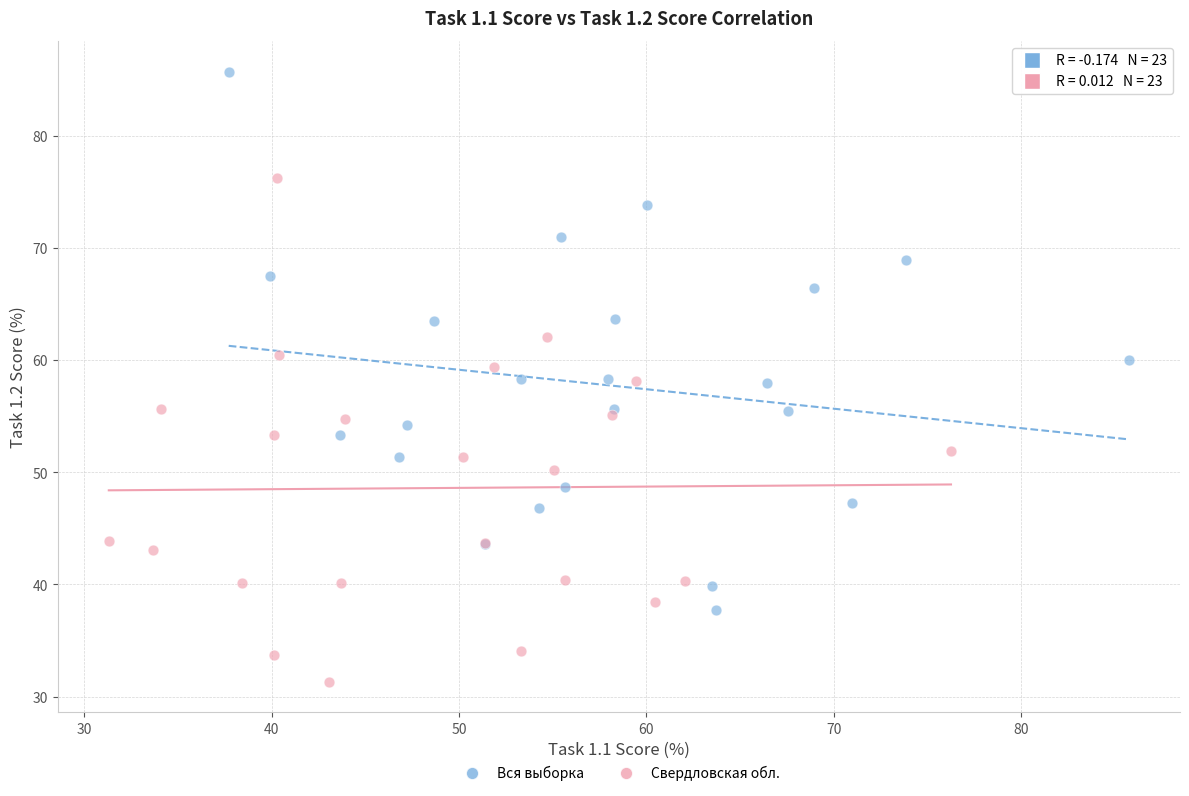

Which series contains the lowest Y value?

Свердловская обл.